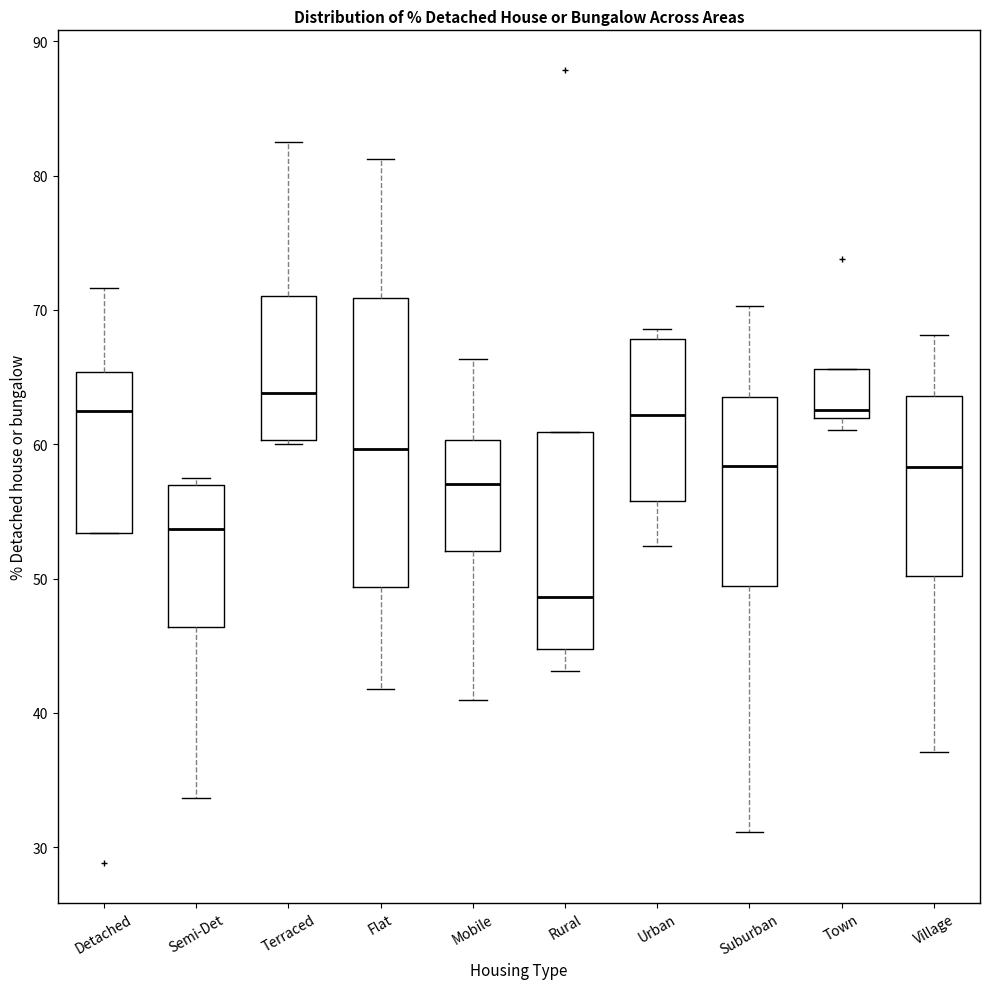

Reading left to right, read every box against the y-axis: the position of its median line, the range the box covers, and the ends of its whiskers. The values are not printed on the chart, so give them approximately, as read against the axis.

Detached: median 62, box 53 to 65, whiskers 53 to 72
Semi-Det: median 54, box 46 to 57, whiskers 34 to 57 (just above the box's upper edge)
Terraced: median 64, box 60 to 71, whiskers 60 (just below the box's lower edge) to 83
Flat: median 60, box 49 to 71, whiskers 42 to 81
Mobile: median 57, box 52 to 60, whiskers 41 to 66
Rural: median 49, box 45 to 61, whiskers 43 to 61
Urban: median 62, box 56 to 68, whiskers 52 to 69
Suburban: median 58, box 49 to 64, whiskers 31 to 70
Town: median 63, box 62 to 66, whiskers 61 to 66
Village: median 58, box 50 to 64, whiskers 37 to 68